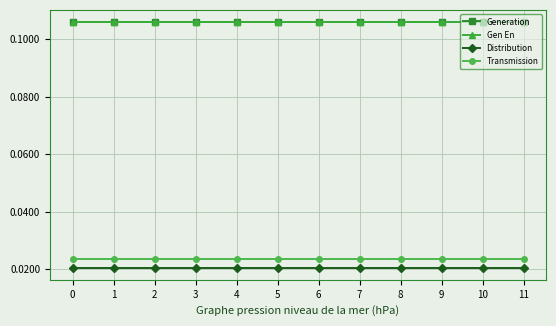

Between 5 and 3, which is larger?

5